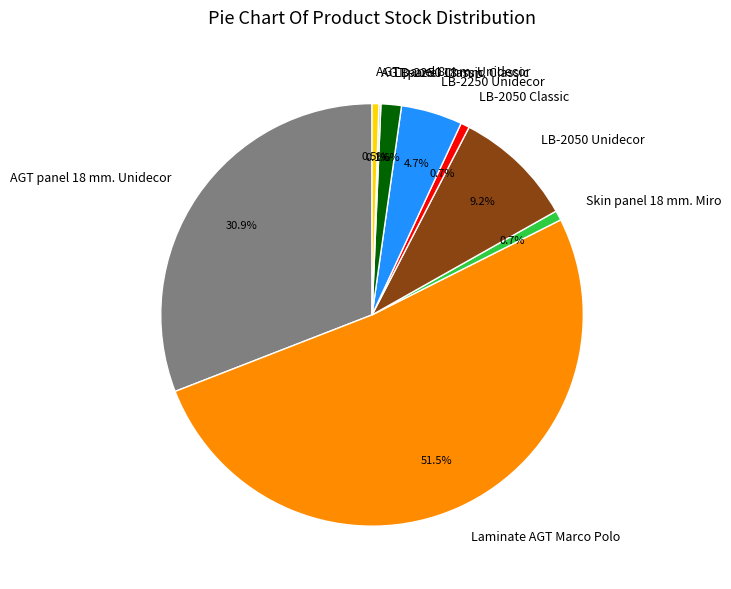

What is the ratio of the value at AGT panel 18 mm. Unidecor to the value at LB-2250 Unidecor?

6.6